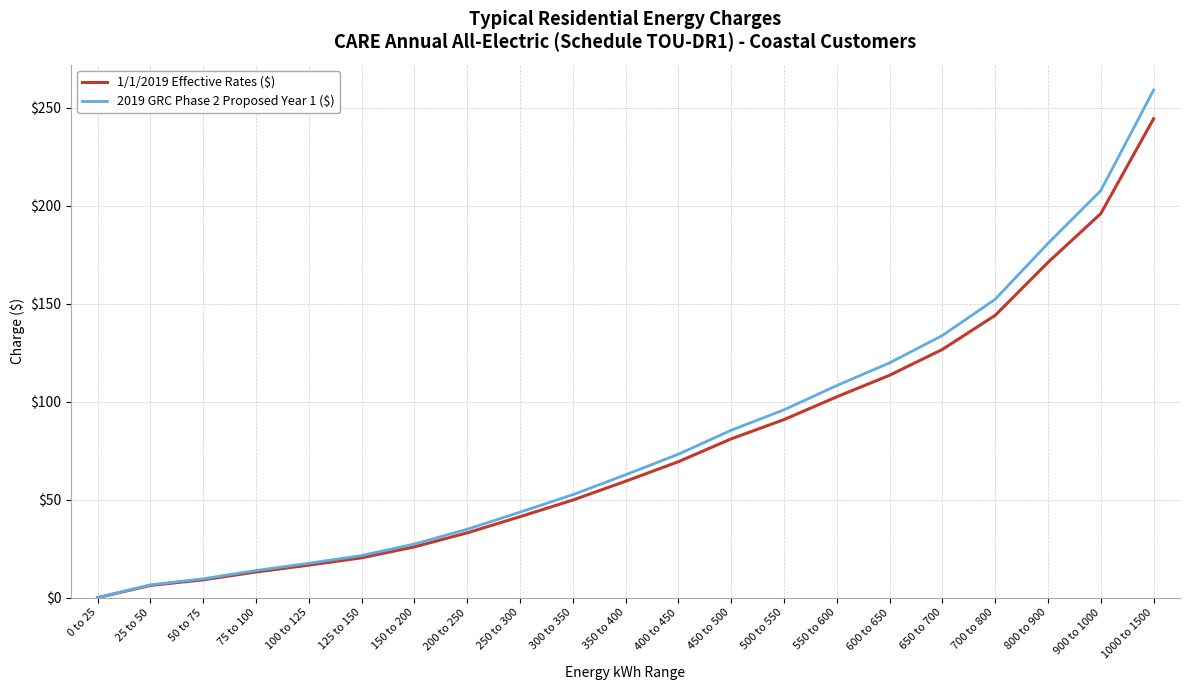

At 500 to 550, list the series in order from largest to smallest.

2019 GRC Phase 2 Proposed Year 1 ($), 1/1/2019 Effective Rates ($)